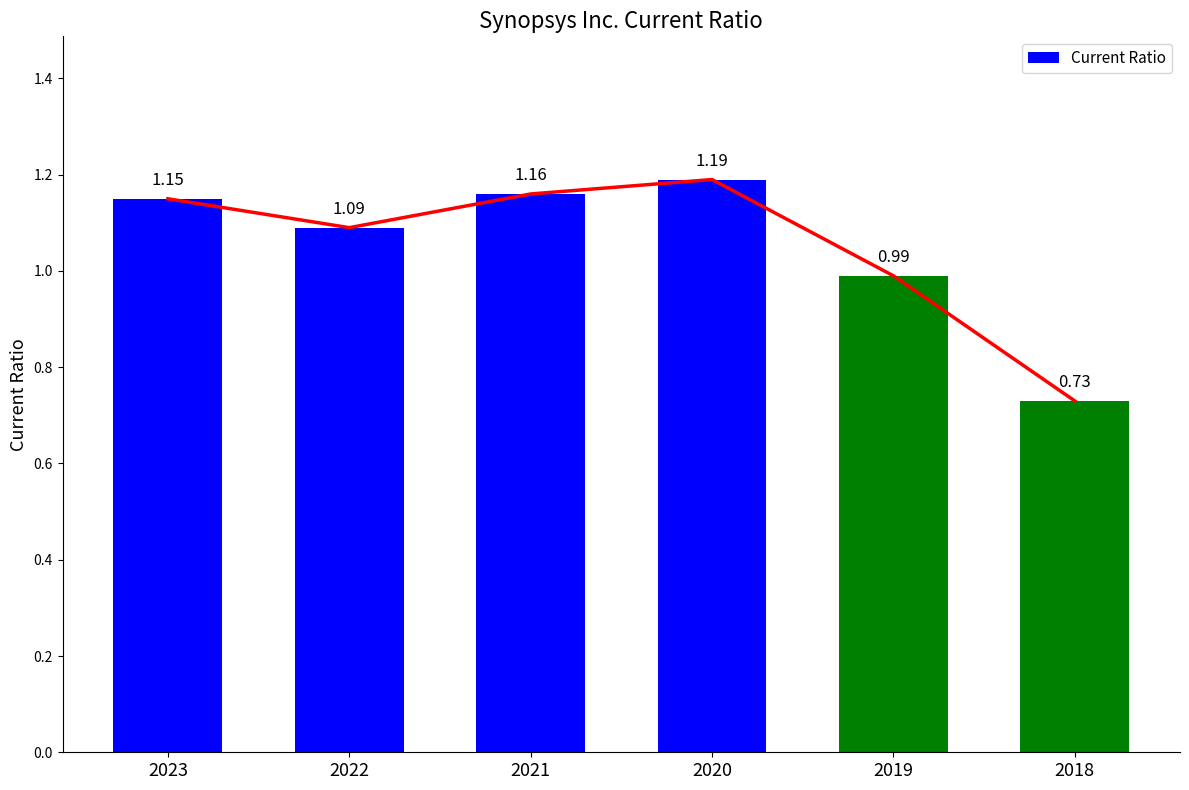

At which category does the chart reach its peak across all series?

2020